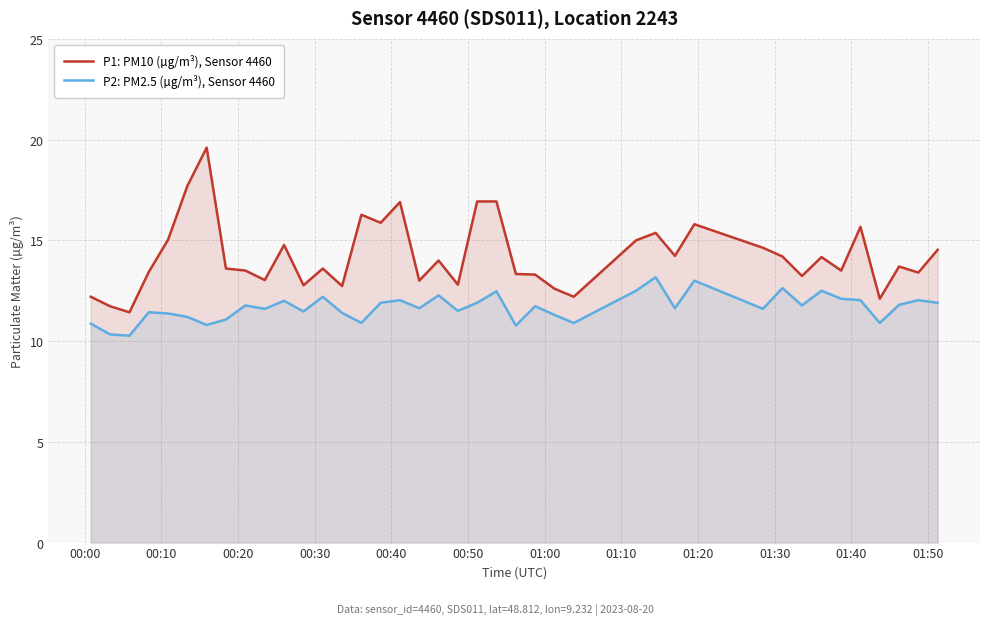

How many values in the P2: PM2.5 (µg/m³), Sensor 4460 series exceed 11?

32